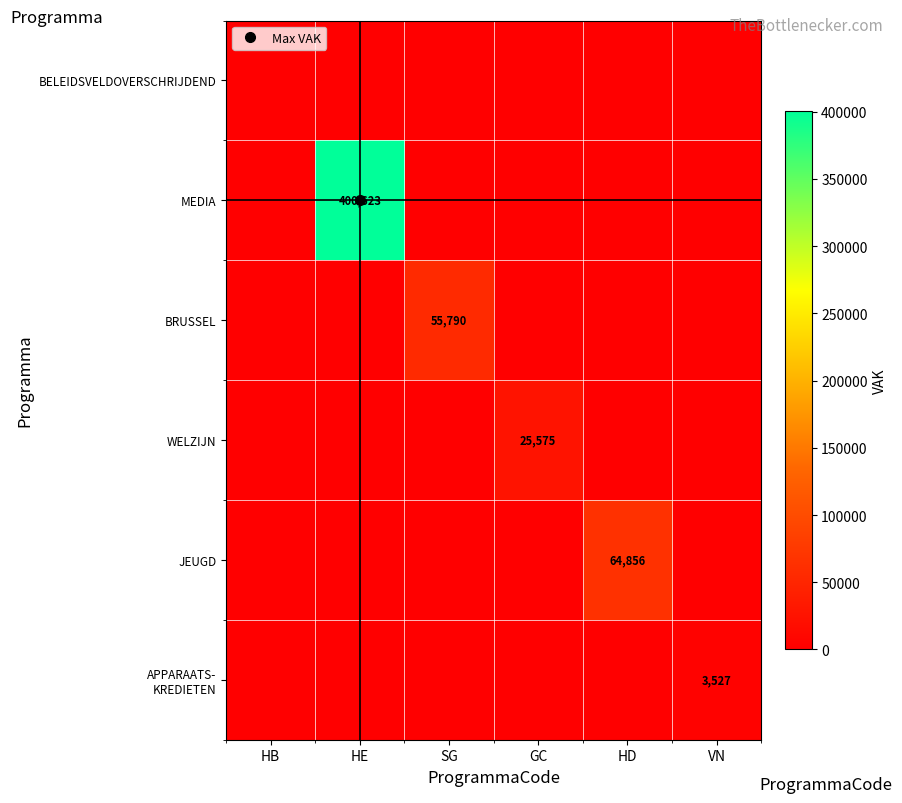

What is the average value of the BRUSSEL series?

9298